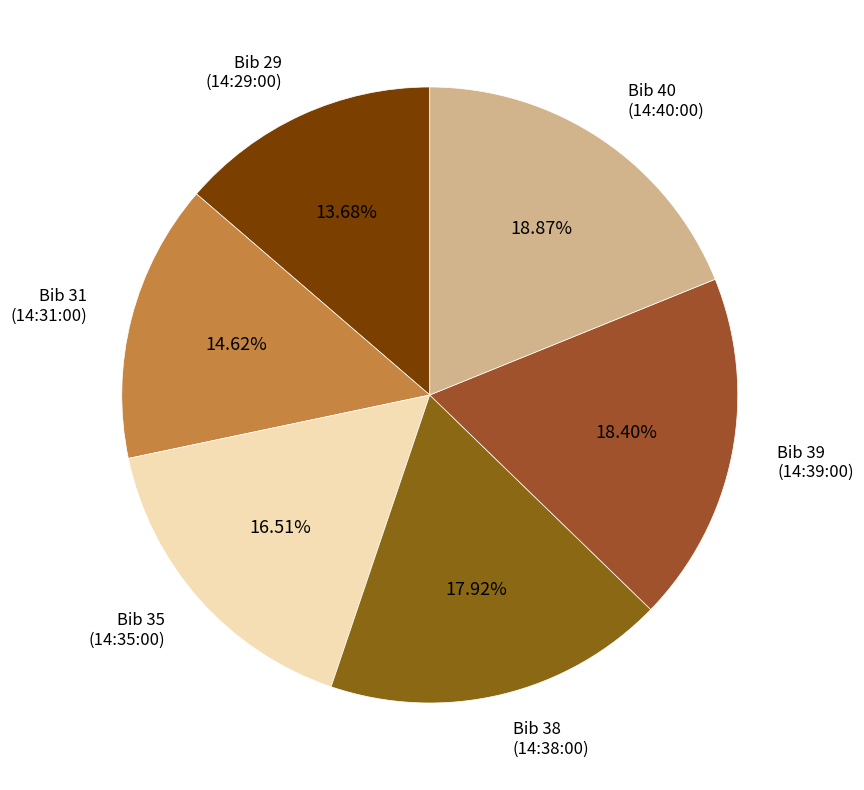

To the nearest percent, what is the difference between the largest and smallest slice percentages?

5%